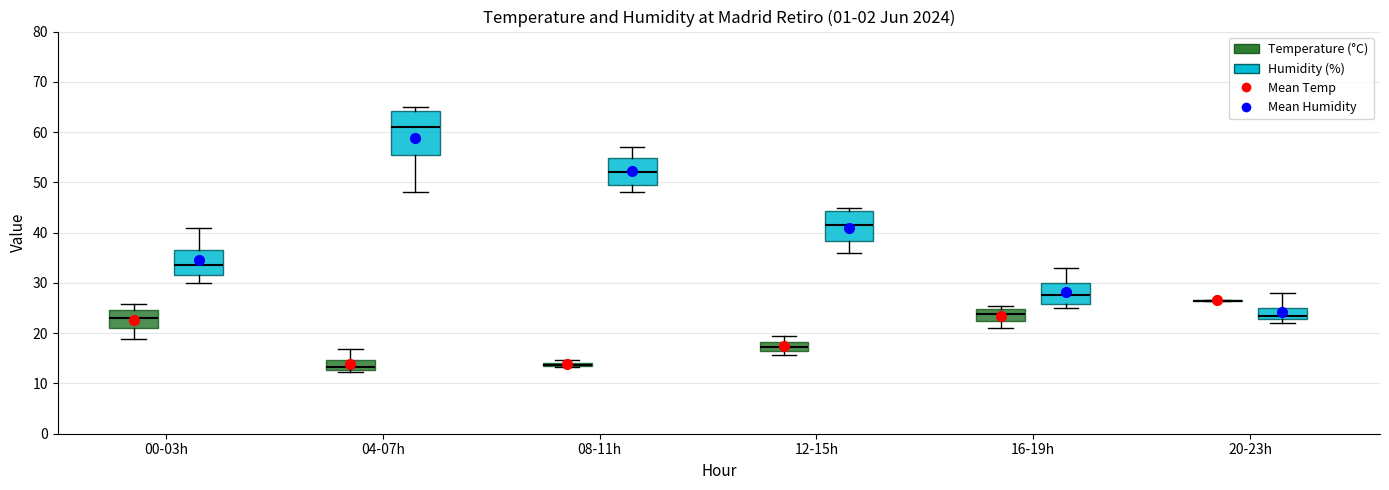

Where does the upper whisker of the box for 00-03h (Temperature (°C)) end on the y-axis? The values are not printed on the chart, so give them approximately, as read against the axis.

26